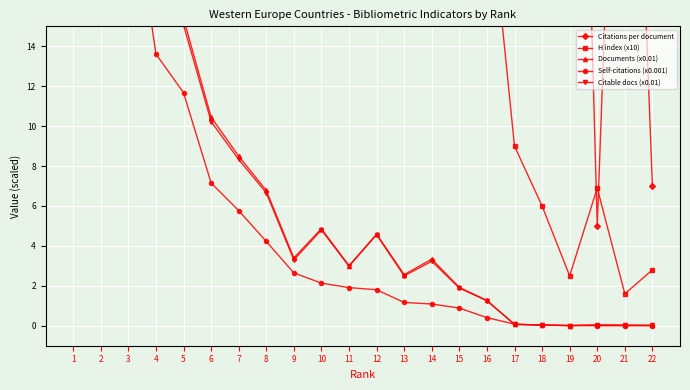

Rank the categories by Self-citations (x0.001) value from lowest to highest.

22, 21, 20, 19, 18, 17, 16, 15, 14, 13, 12, 11, 10, 9, 8, 7, 6, 5, 4, 3, 2, 1